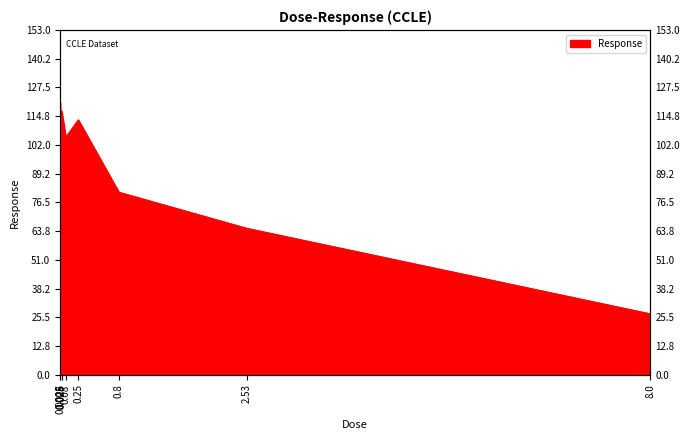

What position from the right is 8.0?

1